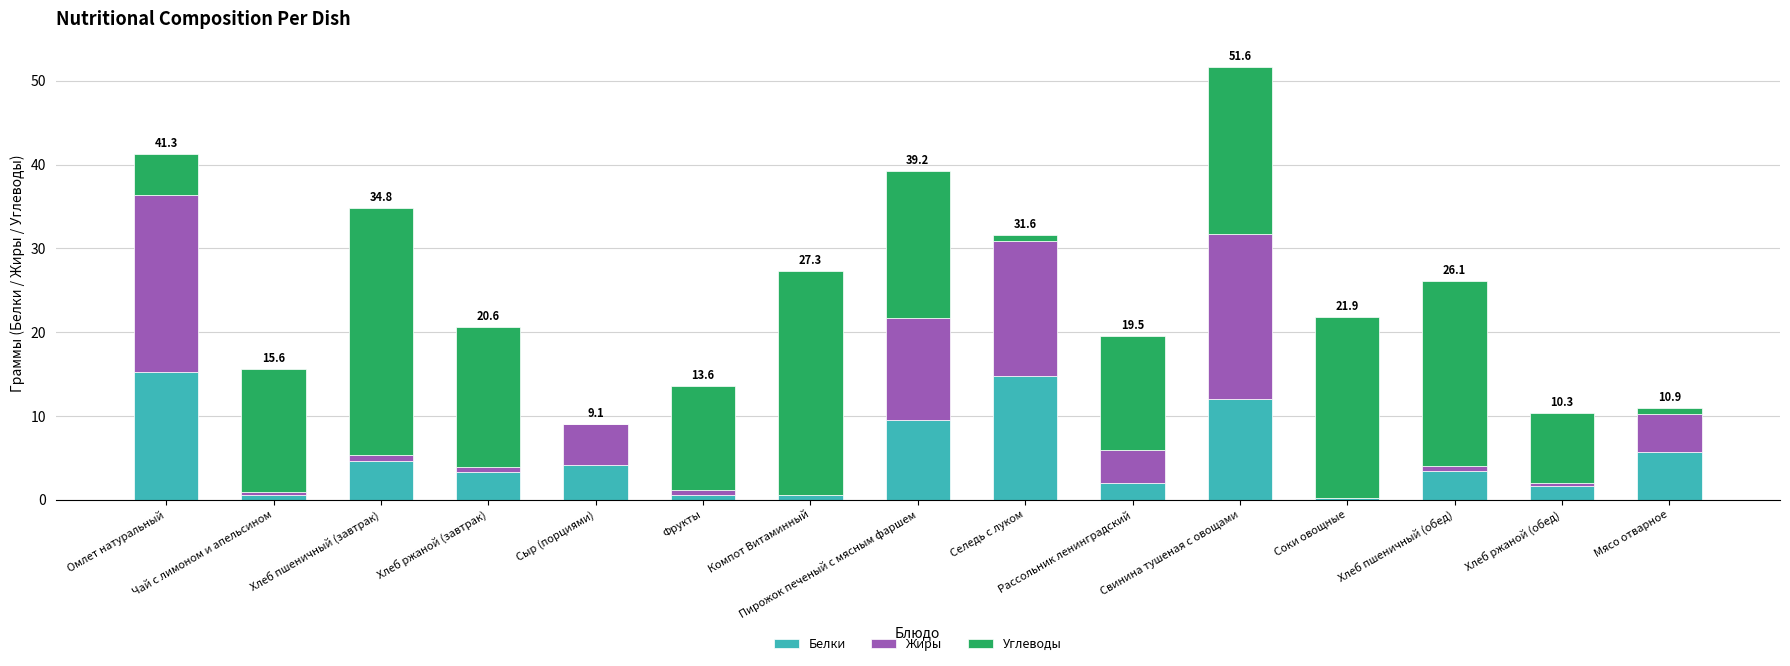

What is the maximum value for Белки?

15.3